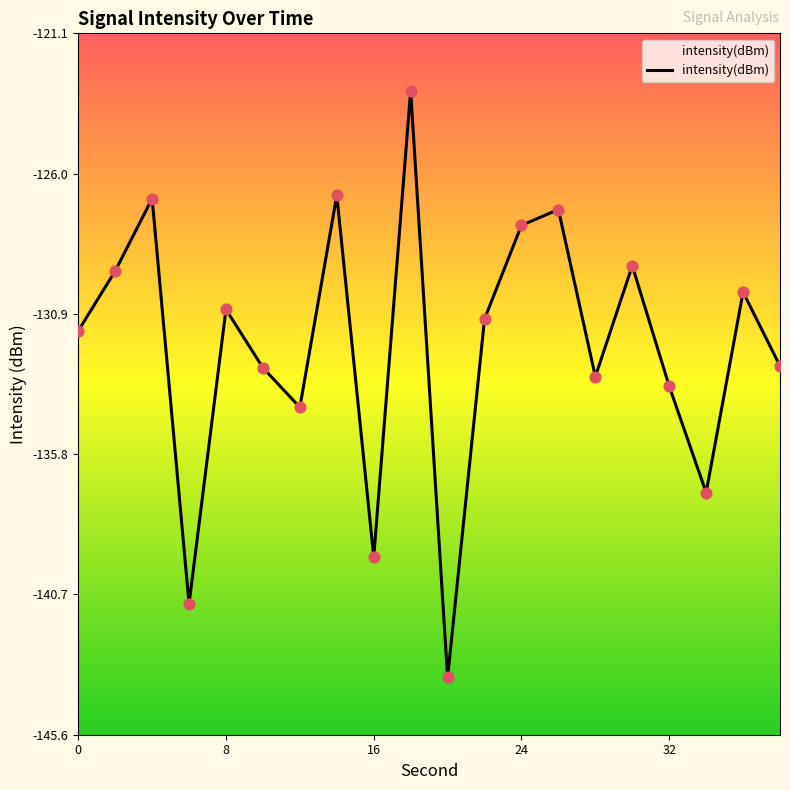

Which has a higher value, 32 or 2?

2